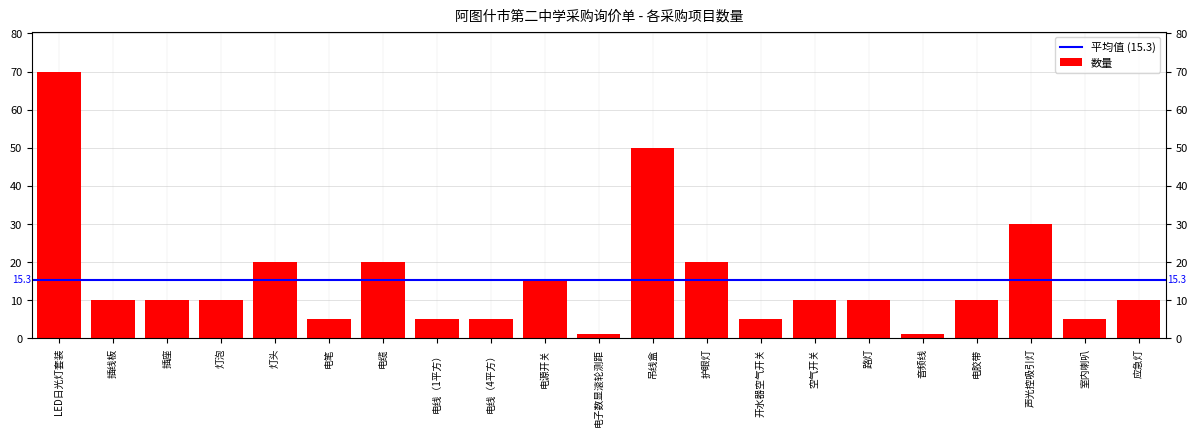

What is the average value?

15